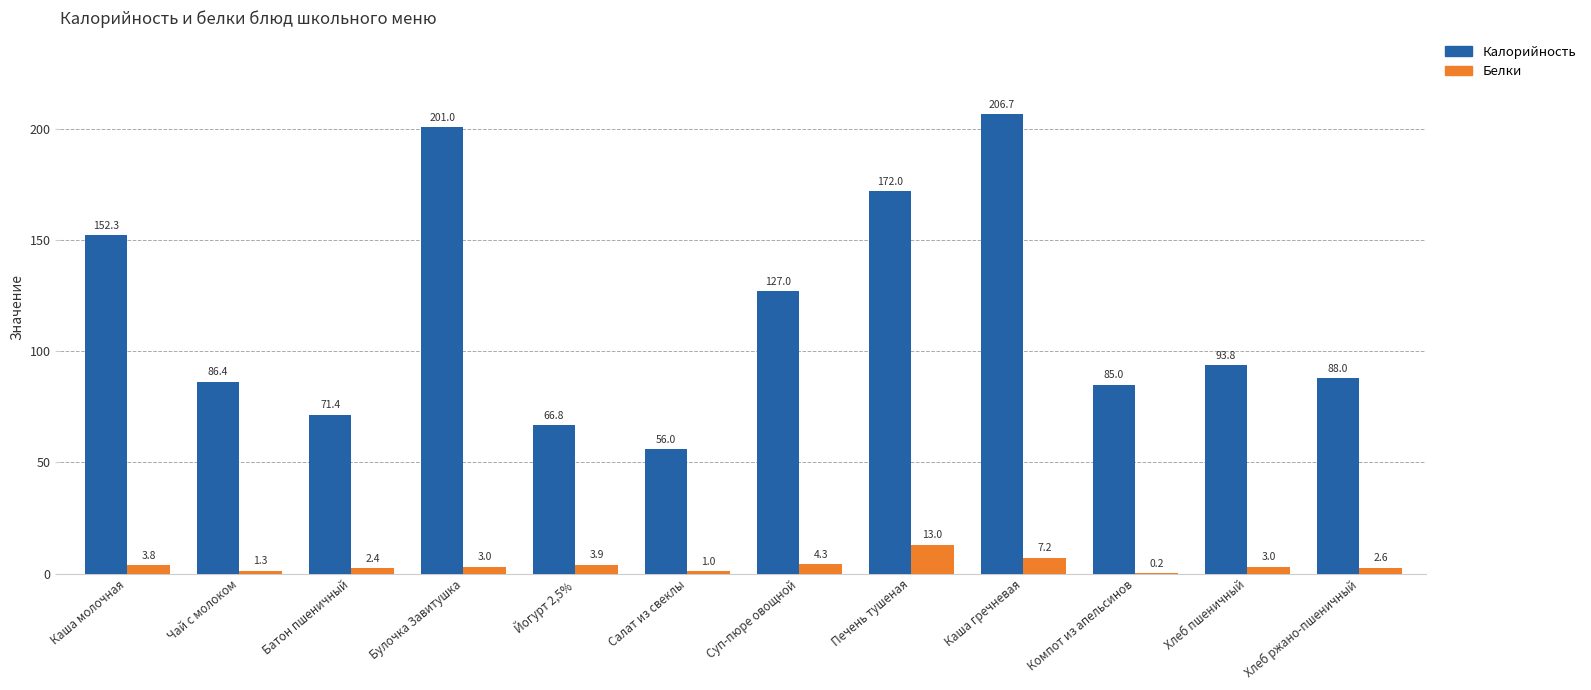

Is the value of Белки at Хлеб пшеничный greater than the value of Калорийность at Хлеб пшеничный?

No